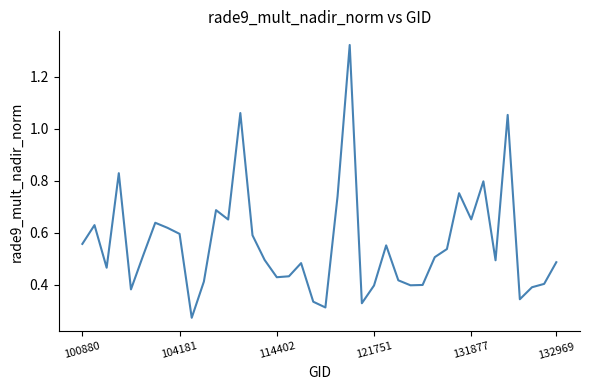

Does the chart have visible grid lines?

No